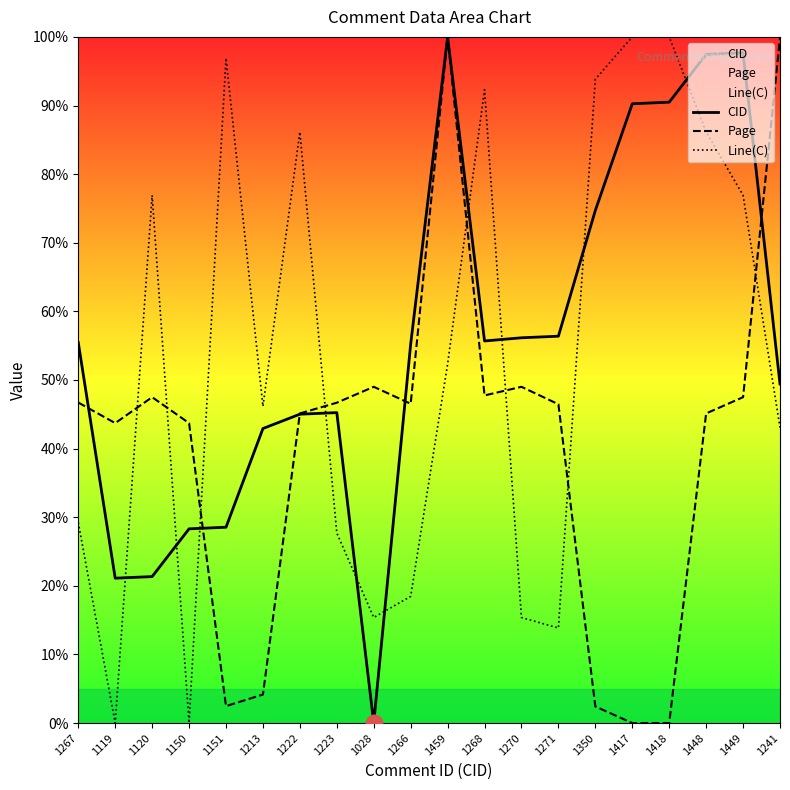

Reading right to left, what are all the values shown in this chart?

CID: 49.4	97.7	97.4	90.5	90.3	74.7	56.4	56.1	55.7	100.0	55.2	0.0	45.2	45.0	42.9	28.5	28.3	21.3	21.1	55.5
Page: 99.8	47.5	45.1	0.0	0.0	2.4	46.5	49.0	47.7	100.0	46.5	49.0	46.7	45.1	4.2	2.5	43.7	47.5	43.7	46.7
Line(C): 43.1	76.9	86.2	100.0	100.0	93.8	13.8	15.4	92.3	52.3	18.5	15.4	27.7	86.2	46.2	96.9	0.0	76.9	0.0	29.2